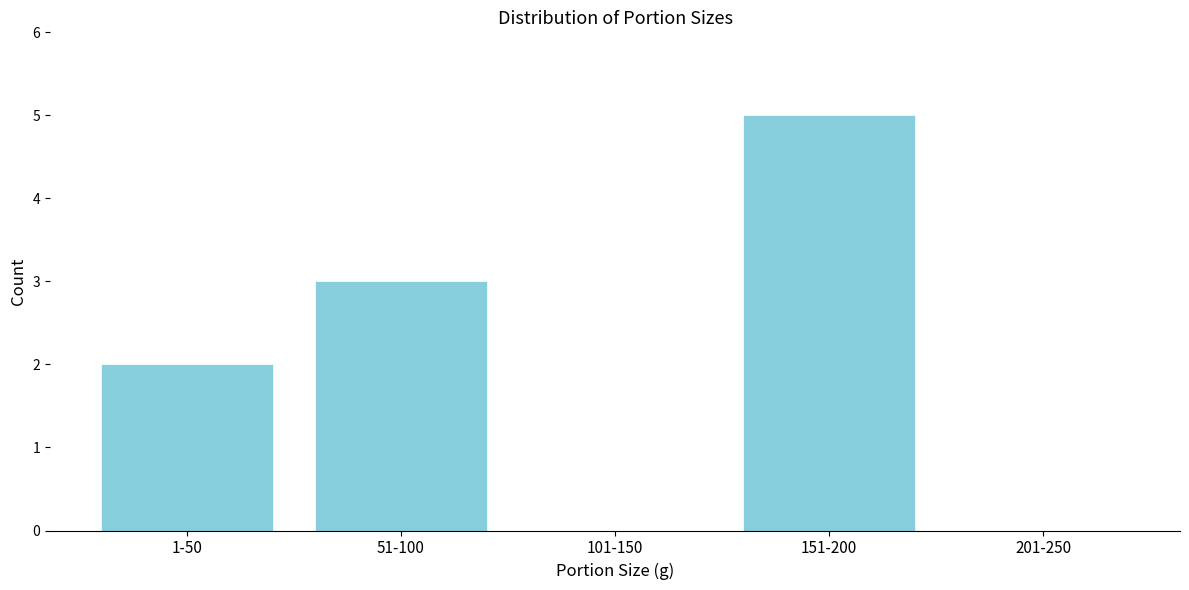

Reading left to right, transcribe all the data shown in this chart.

1-50=2	51-100=3	101-150=0	151-200=5	201-250=0